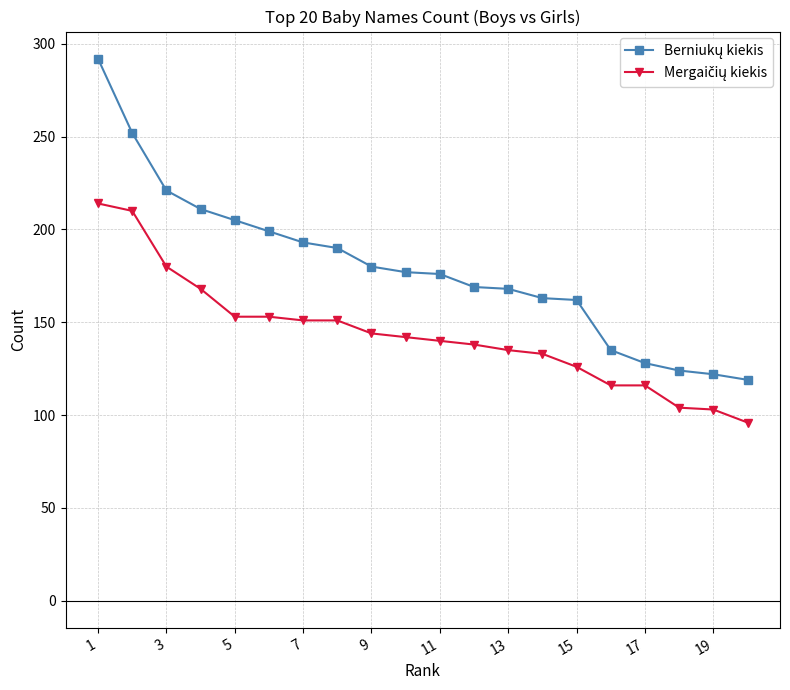

What is the minimum value shown in the chart?

96